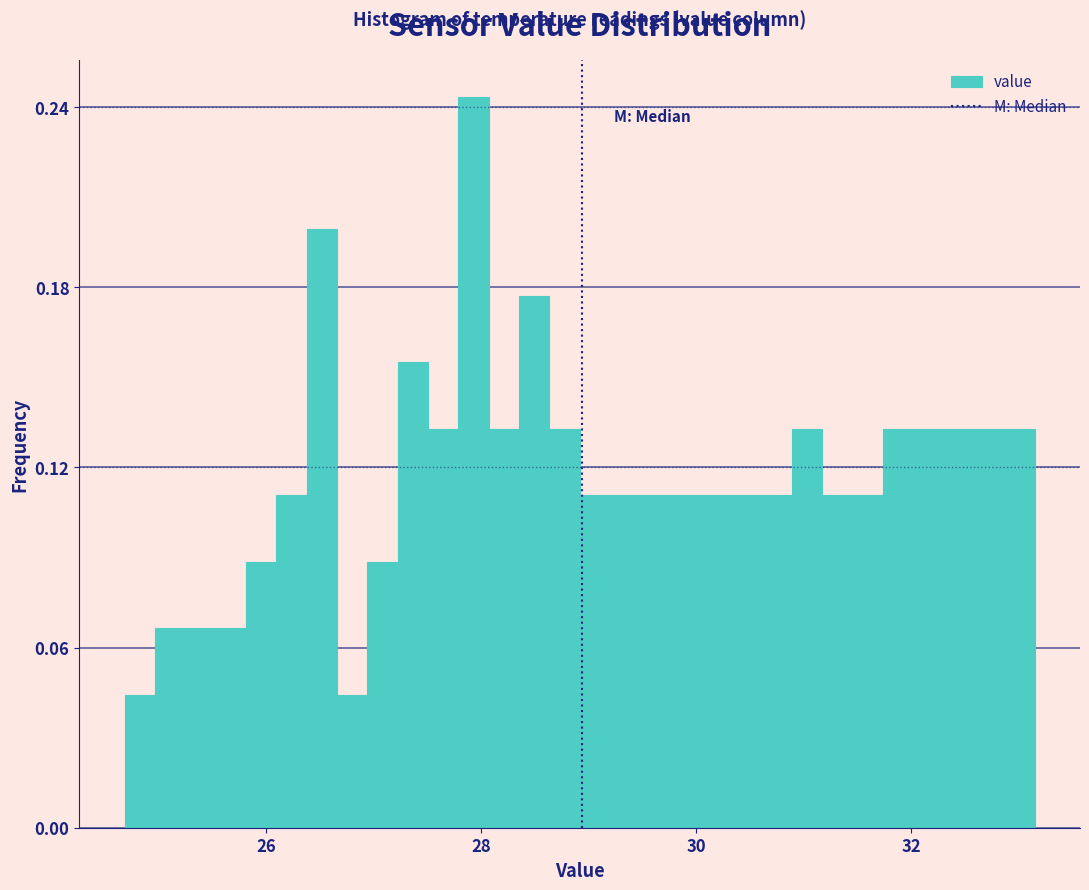

Read against the x-axis, roughly where is the centre of the tallest bar?

28.0